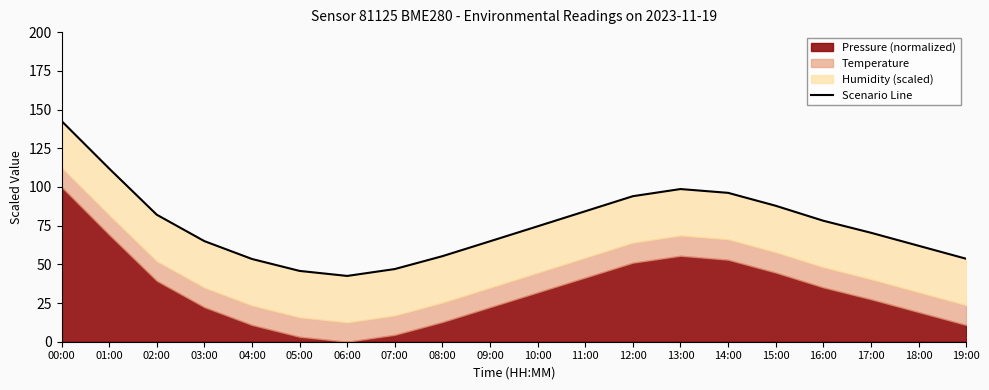

Which has a higher value, 17:00 or 07:00?

17:00